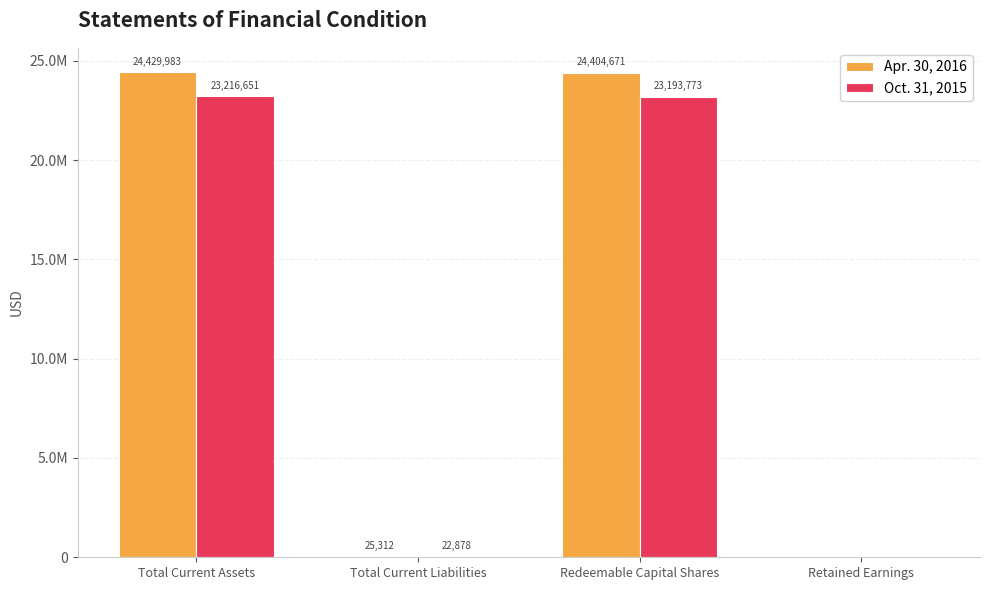

What is the average value of the Apr. 30, 2016 series?

12214992